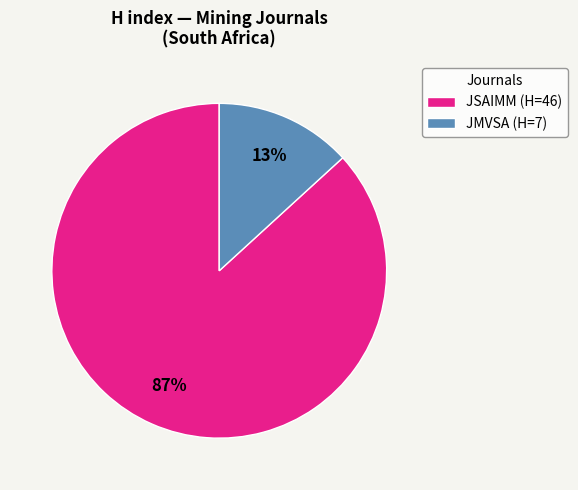

Do JMVSA (H=7) and JSAIMM (H=46) together represent more than half of the pie?

Yes